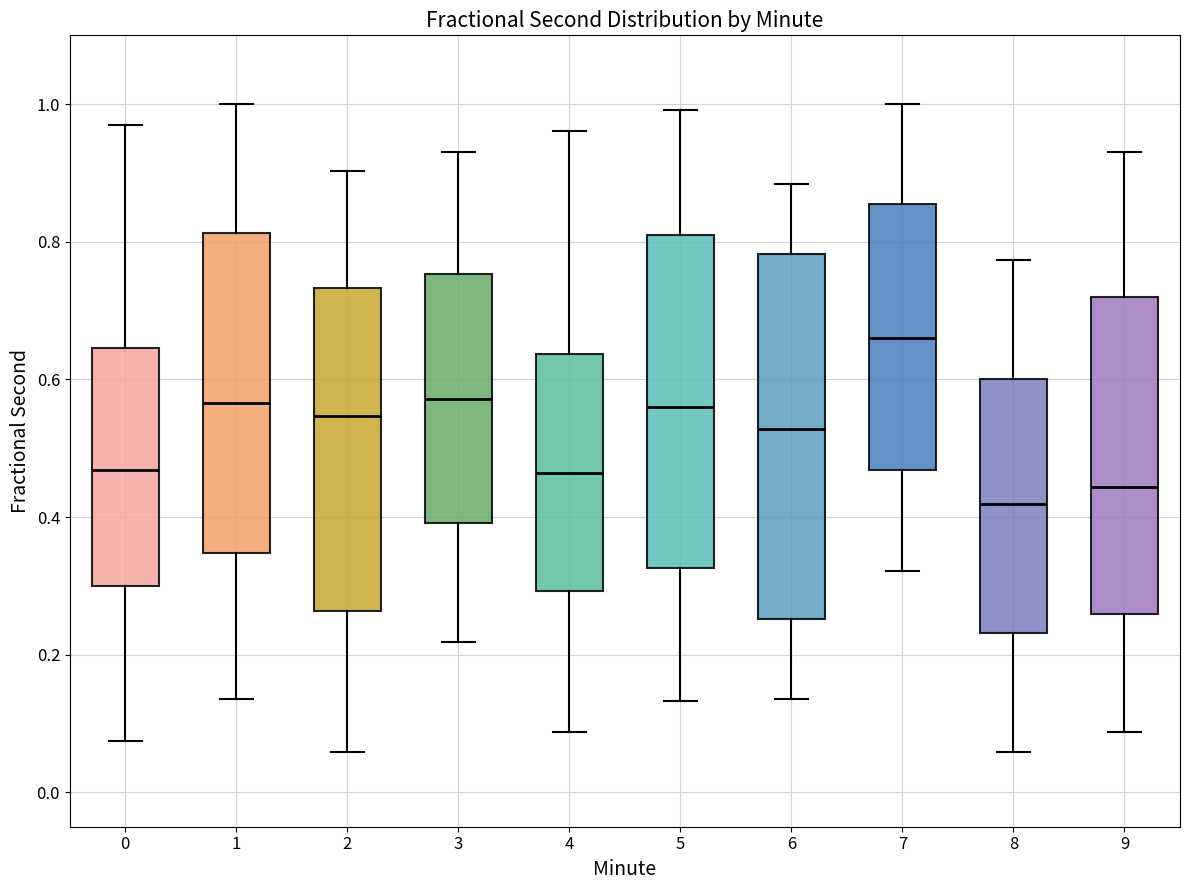

Reading left to right, read every box against the y-axis: the position of its median line, the range the box covers, and the ends of its whiskers. The values are not printed on the chart, so give them approximately, as read against the axis.

0: median 0.46, box 0.30 to 0.64, whiskers 0.08 to 0.96
1: median 0.56, box 0.34 to 0.82, whiskers 0.14 to 1.00
2: median 0.54, box 0.26 to 0.74, whiskers 0.06 to 0.90
3: median 0.58, box 0.40 to 0.76, whiskers 0.22 to 0.94
4: median 0.46, box 0.30 to 0.64, whiskers 0.08 to 0.96
5: median 0.56, box 0.32 to 0.80, whiskers 0.14 to 1.00
6: median 0.52, box 0.26 to 0.78, whiskers 0.14 to 0.88
7: median 0.66, box 0.46 to 0.86, whiskers 0.32 to 1.00
8: median 0.42, box 0.24 to 0.60, whiskers 0.06 to 0.78
9: median 0.44, box 0.26 to 0.72, whiskers 0.08 to 0.94